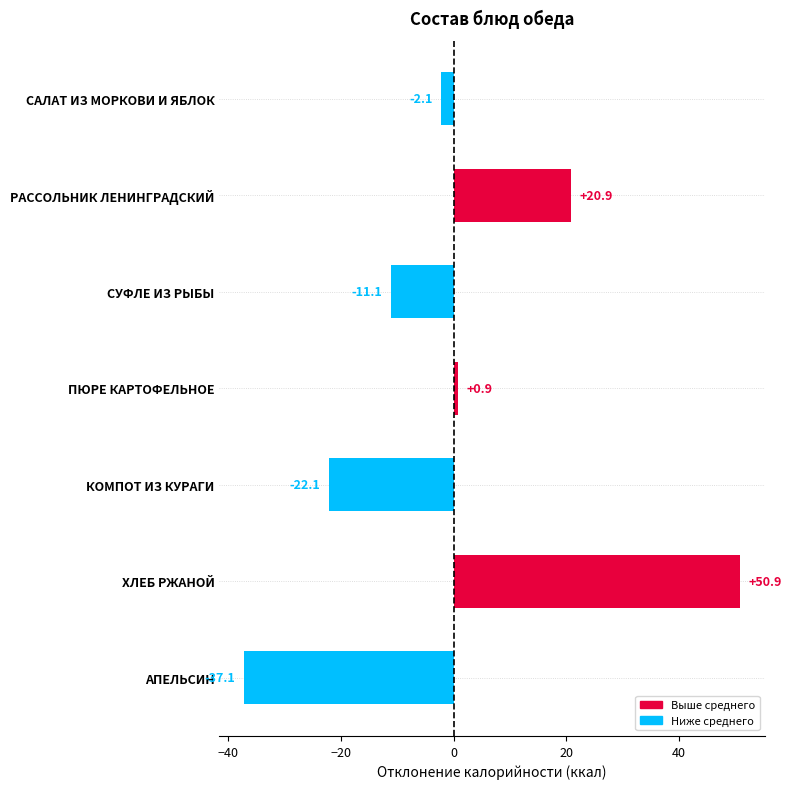

How many bars are there in total?

7